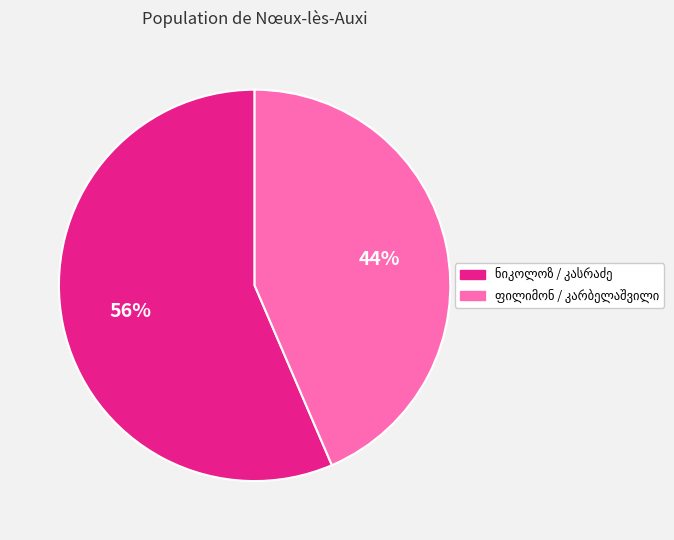

To the nearest percent, what is the average slice percentage?

50%